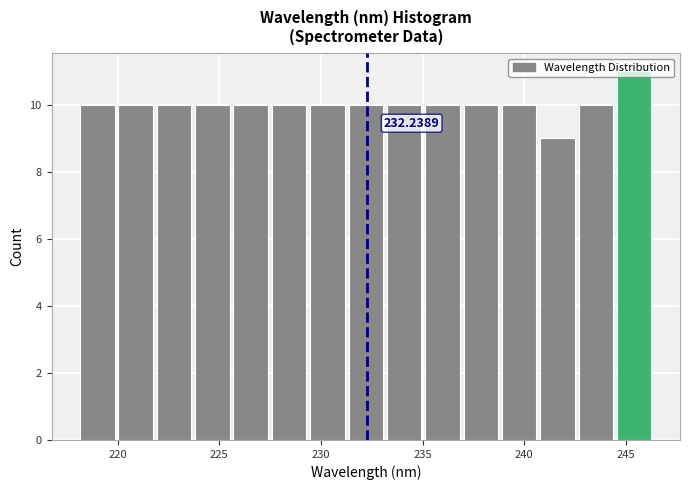

Read against the x-axis, roughly where is the centre of the tallest bar?

245.5